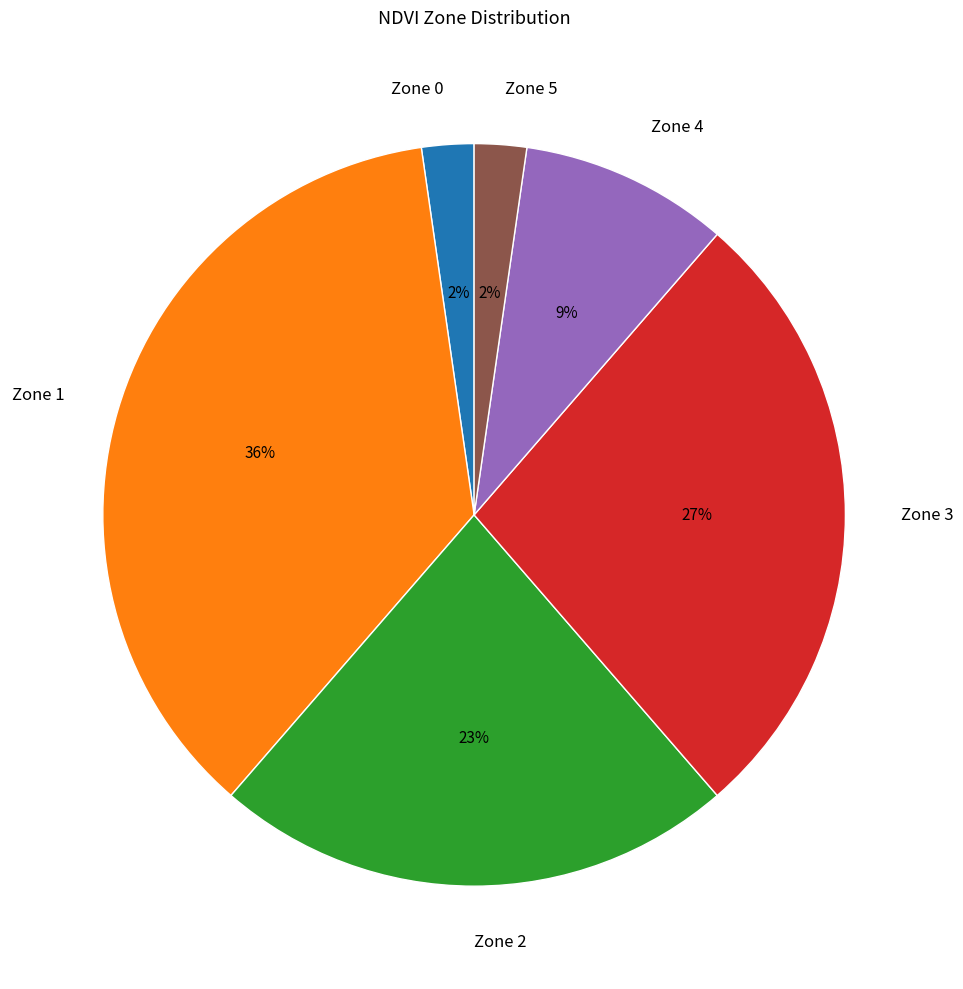

To the nearest percent, what is the difference between the Zone 3 and Zone 5 slice percentages?

25%